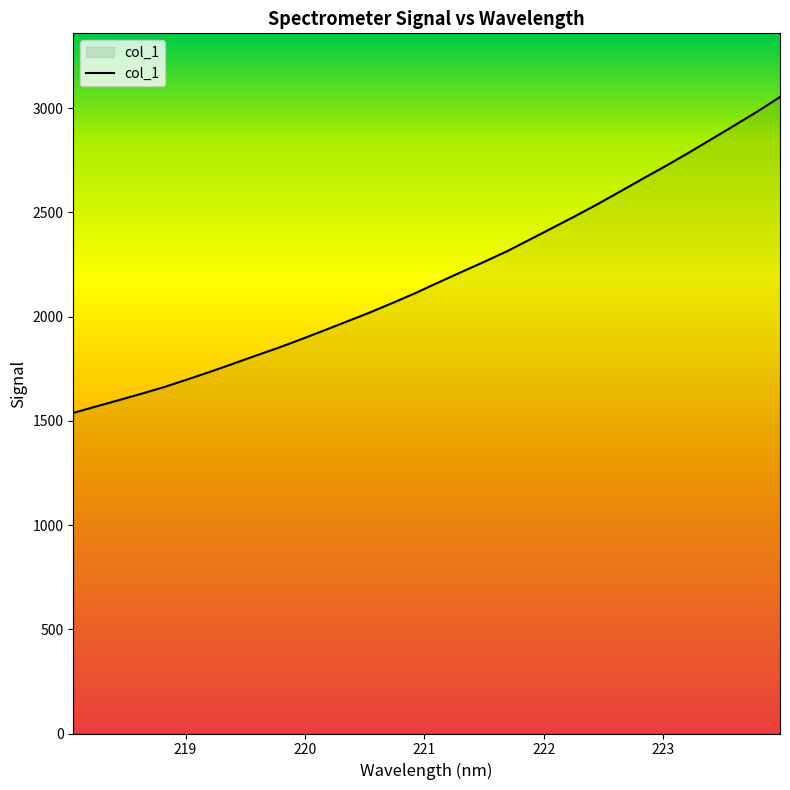

What is the minimum value shown in the chart?

1538.3